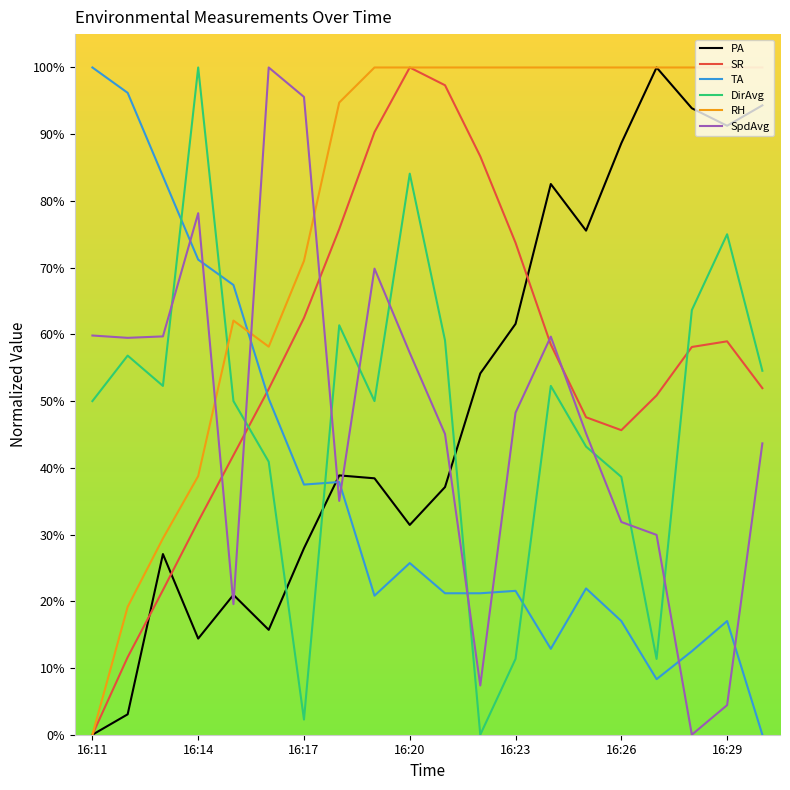

Which series ends up on top after the final intersection of DirAvg and SpdAvg?

DirAvg